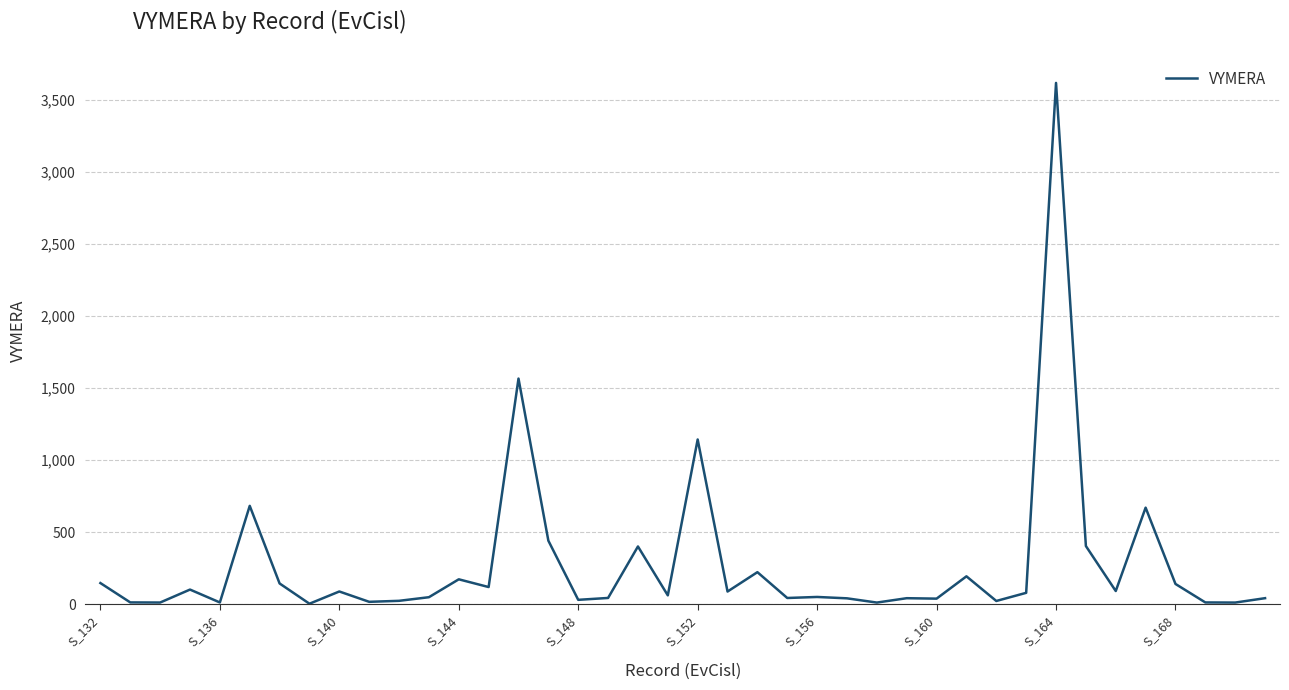

At which category does the chart reach its peak across all series?

S_164